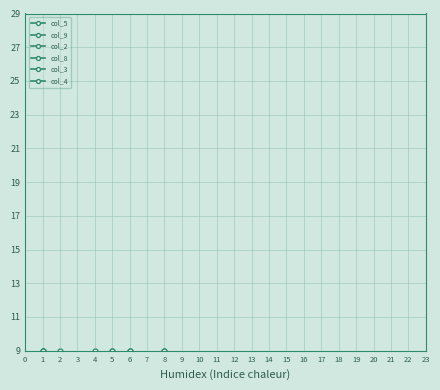

Where is the first local minimum for col_2?

5